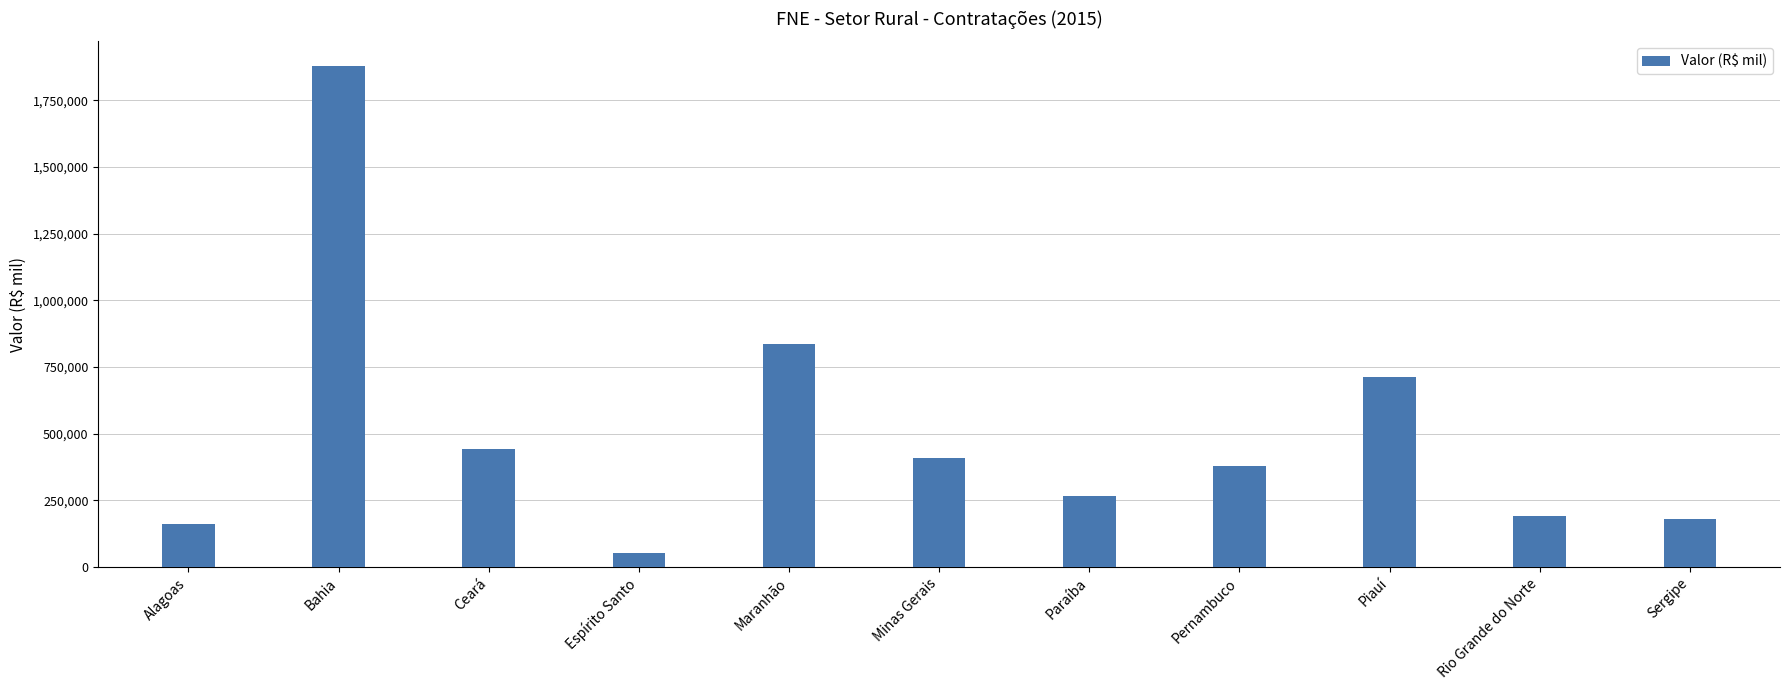

What is the difference between the maximum and minimum values?

1825167